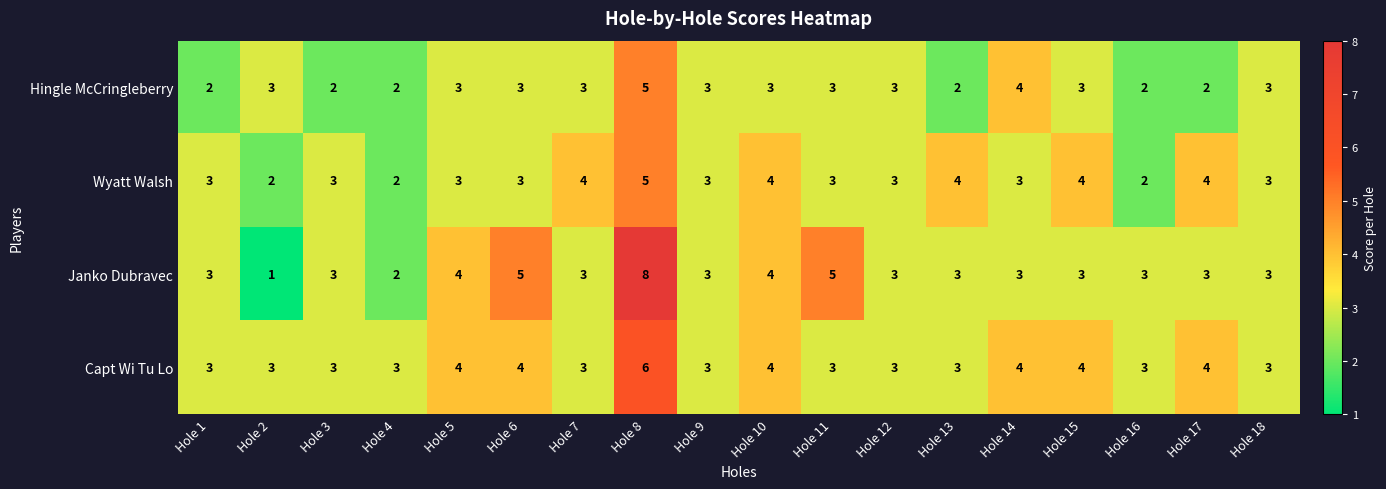

The Hingle McCringleberry series shows 5 at Hole 12. True or false?

False